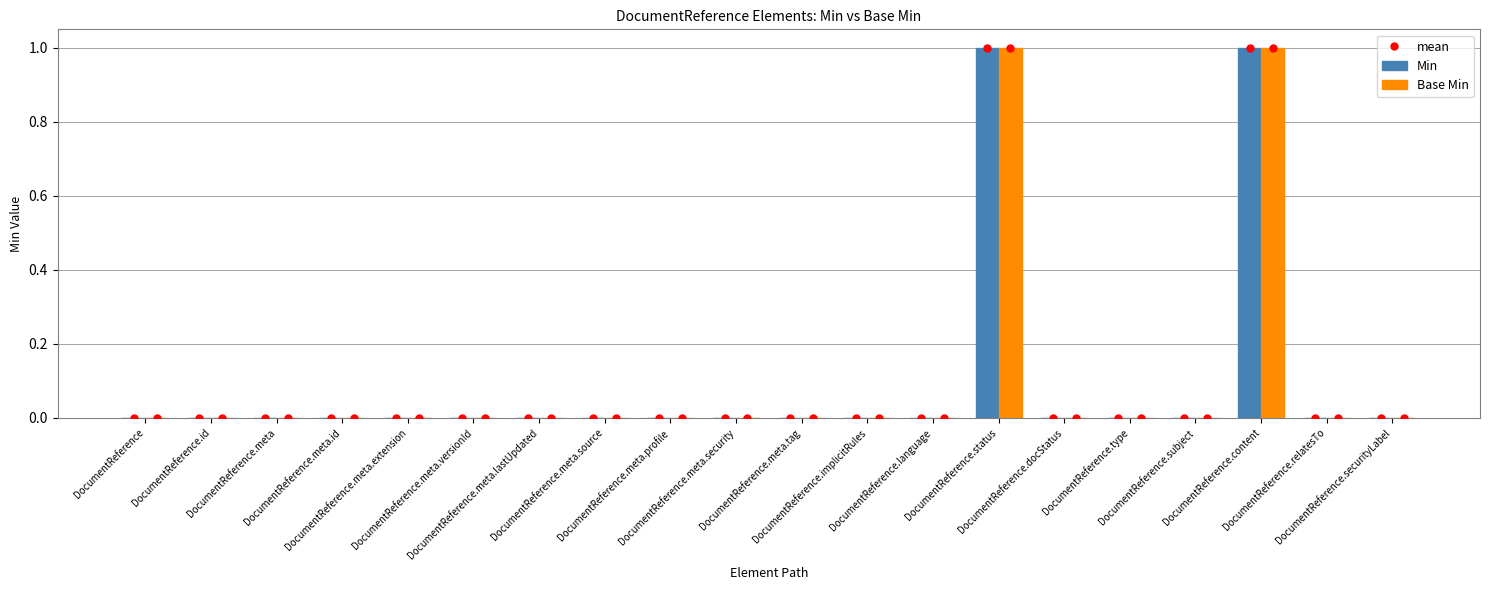

What is the maximum value shown in the chart?

1